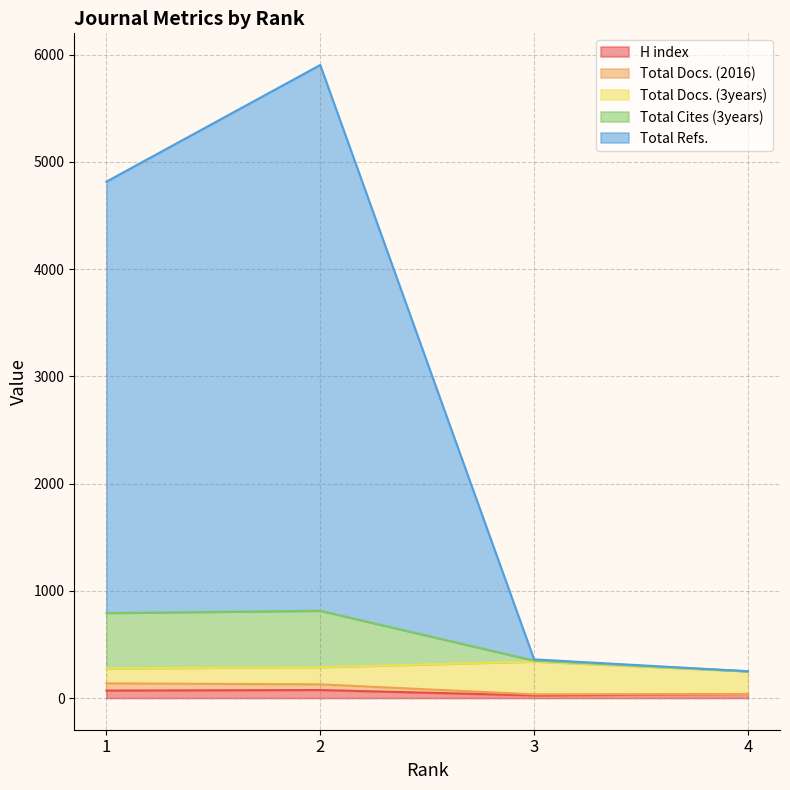

The value of Total Cites (3years) at 2 is 814. True or false?

True